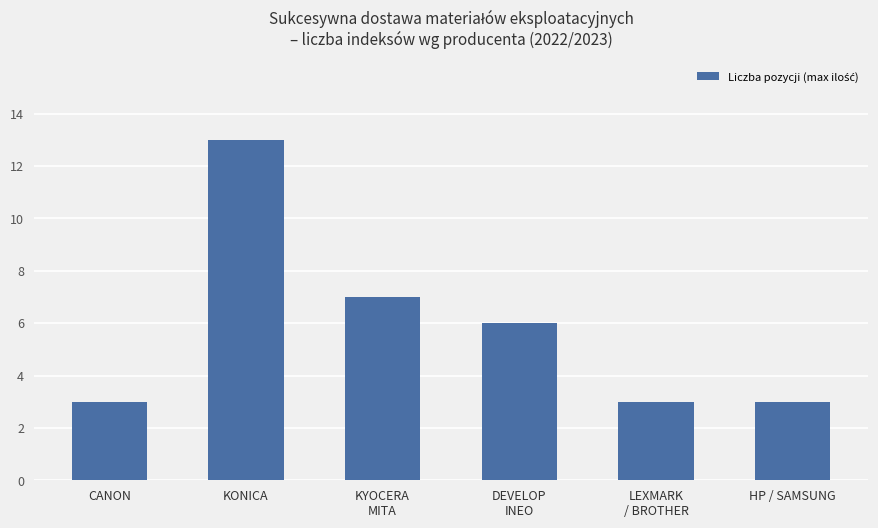

Does the chart contain stacked bars?

No